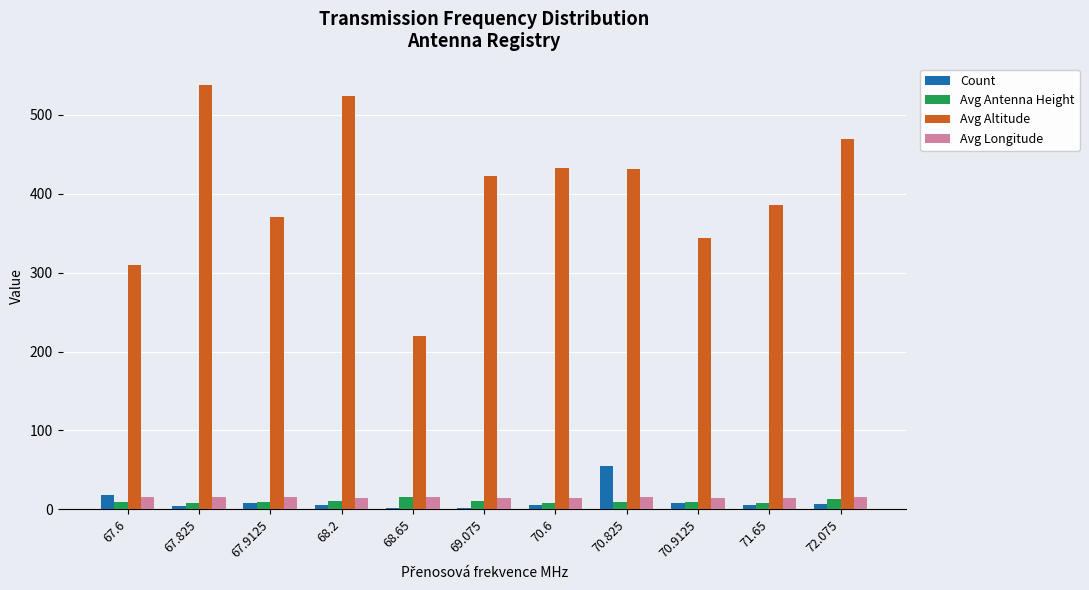

Which series has the widest spread of values?

Avg Altitude